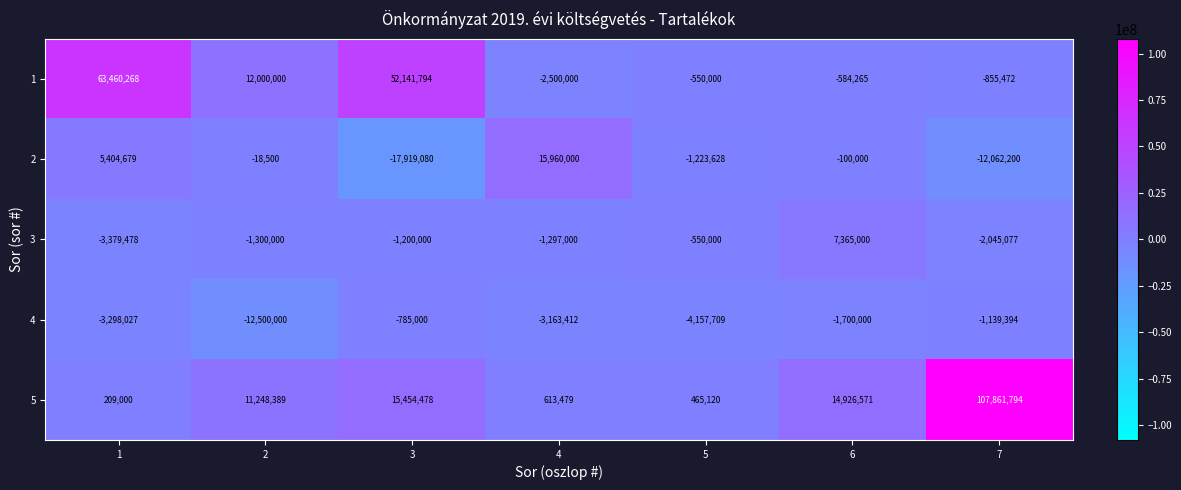

Which series has the widest spread of values?

5